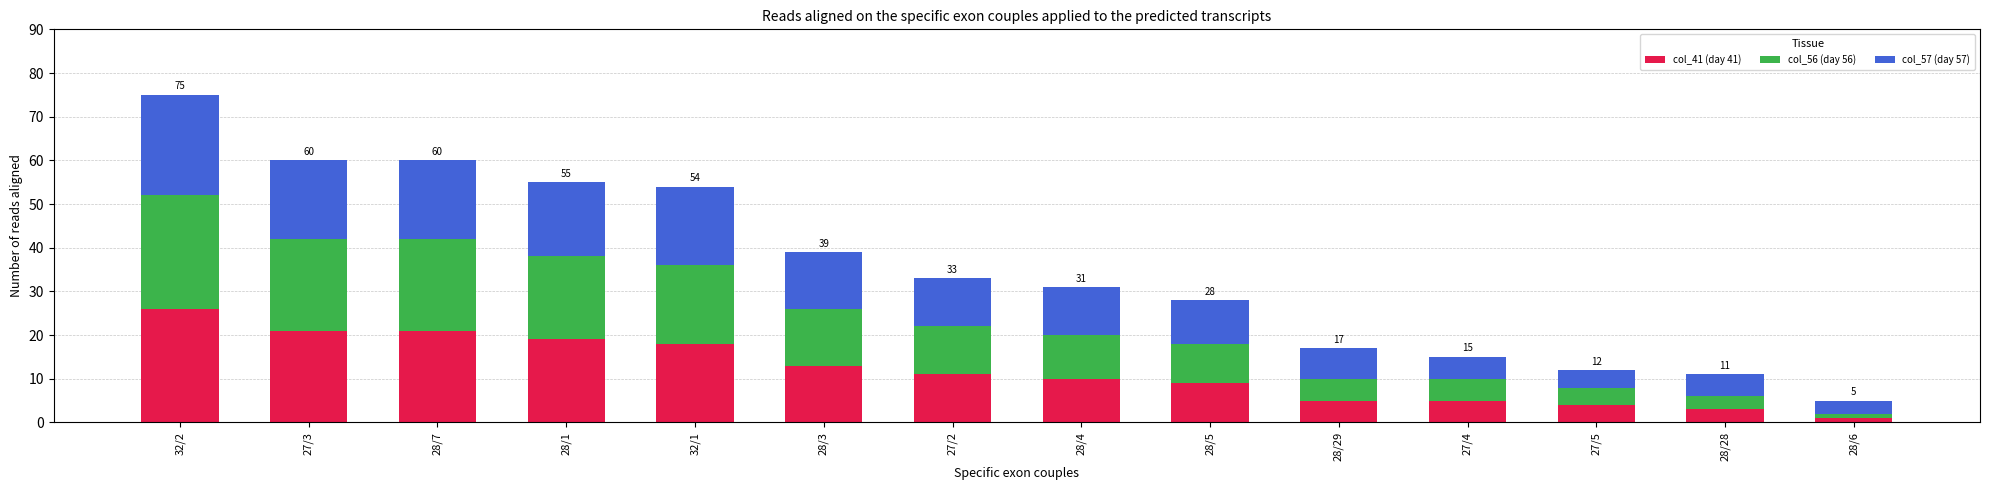

What is the total value across all series at 28/28?

11